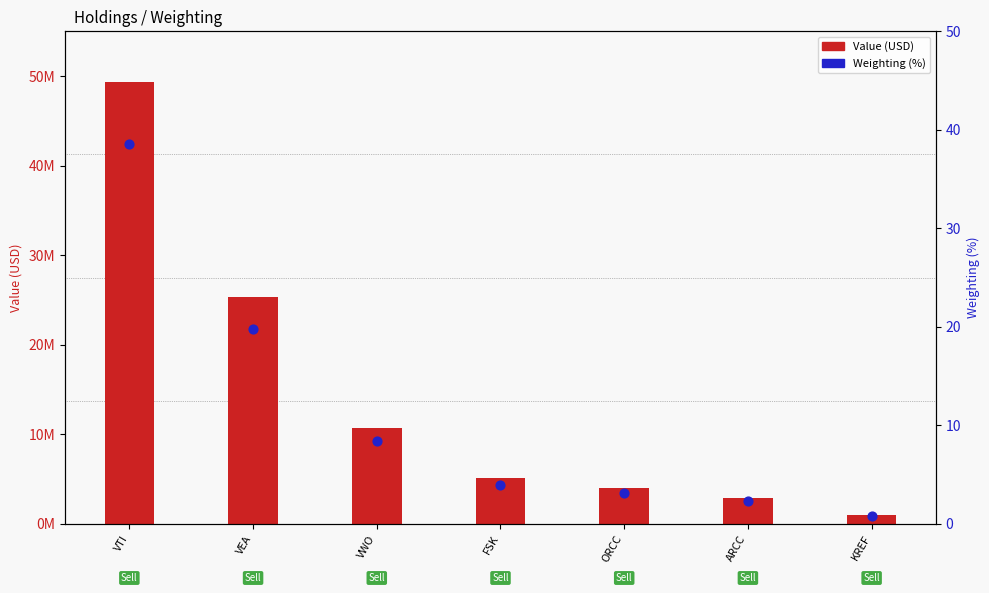

Which series has the largest total across all categories?

Value (USD)